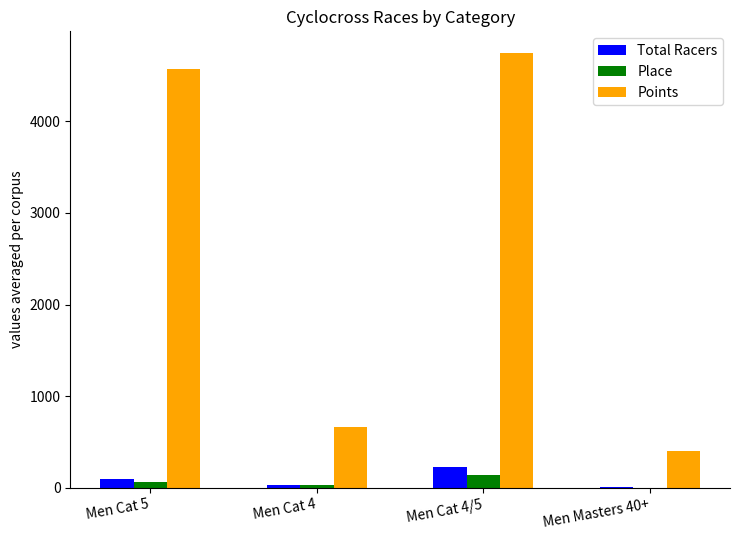

Reading left to right, extract all data points from this chart.

Total Racers: 96.0	35.0	224.0	10.0
Place: 68.0	32.0	135.0	3.0
Points: 4568.4	659.2	4742.9	396.6